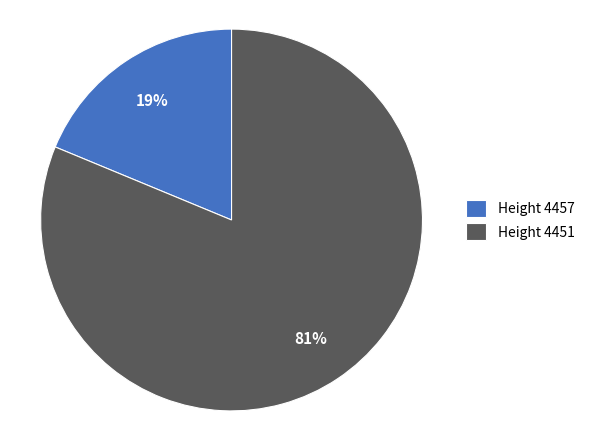

Which slice is the largest?

Height 4451